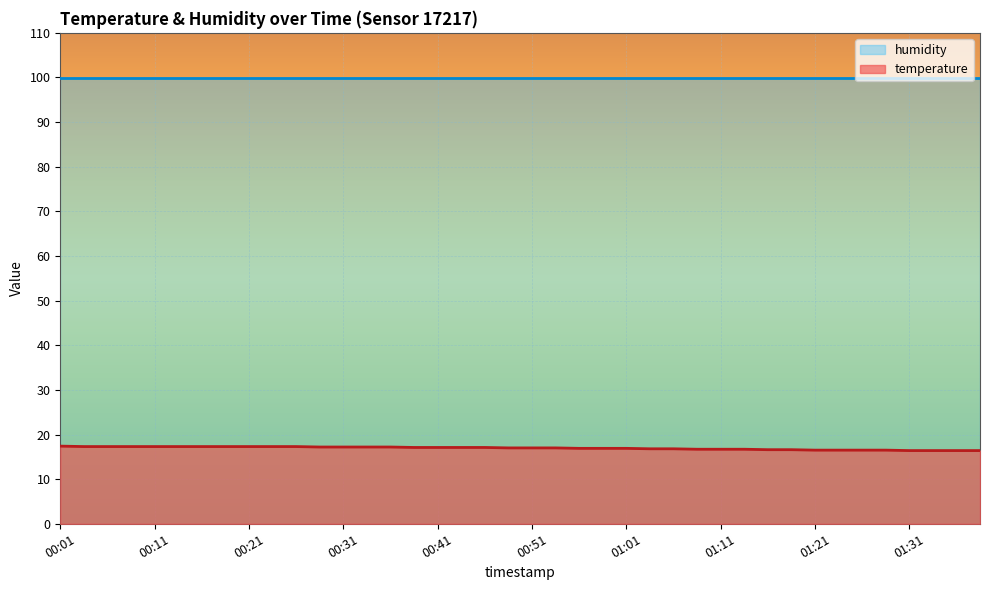

The value at 00:18 is 7.2. True or false?

False